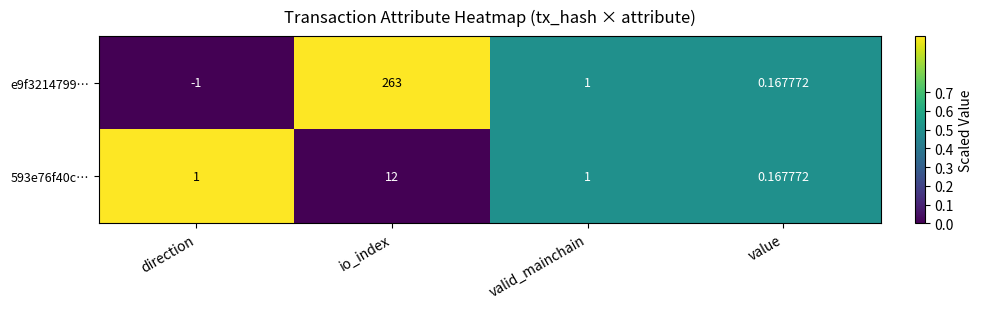

Where does the e9f3214799… series first go above 1?

io_index